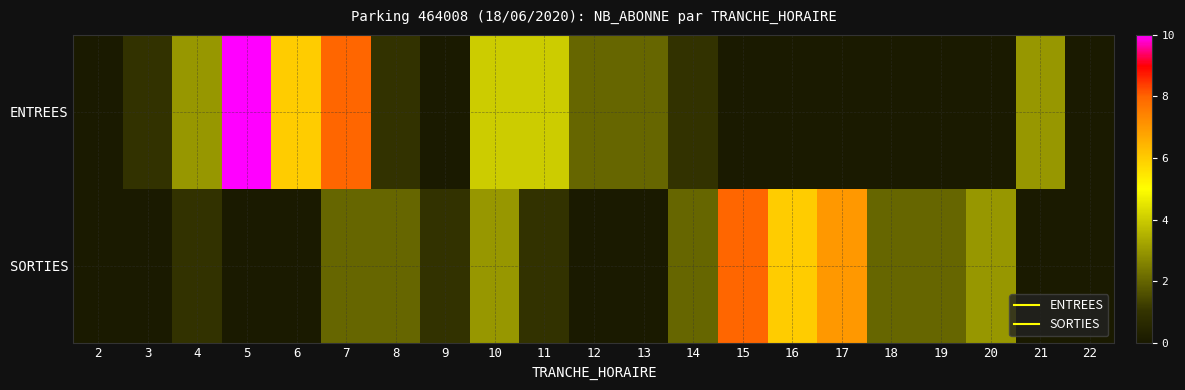

Reading left to right, what are all the values shown in this chart?

ENTREES: 2=0	3=1	4=3	5=10	6=6	7=8	8=1	9=0	10=4	11=4	12=2	13=2	14=1	15=0	16=0	17=0	18=0	19=0	20=0	21=3	22=0
SORTIES: 2=0	3=0	4=1	5=0	6=0	7=2	8=2	9=1	10=3	11=1	12=0	13=0	14=2	15=8	16=6	17=7	18=2	19=2	20=3	21=0	22=0